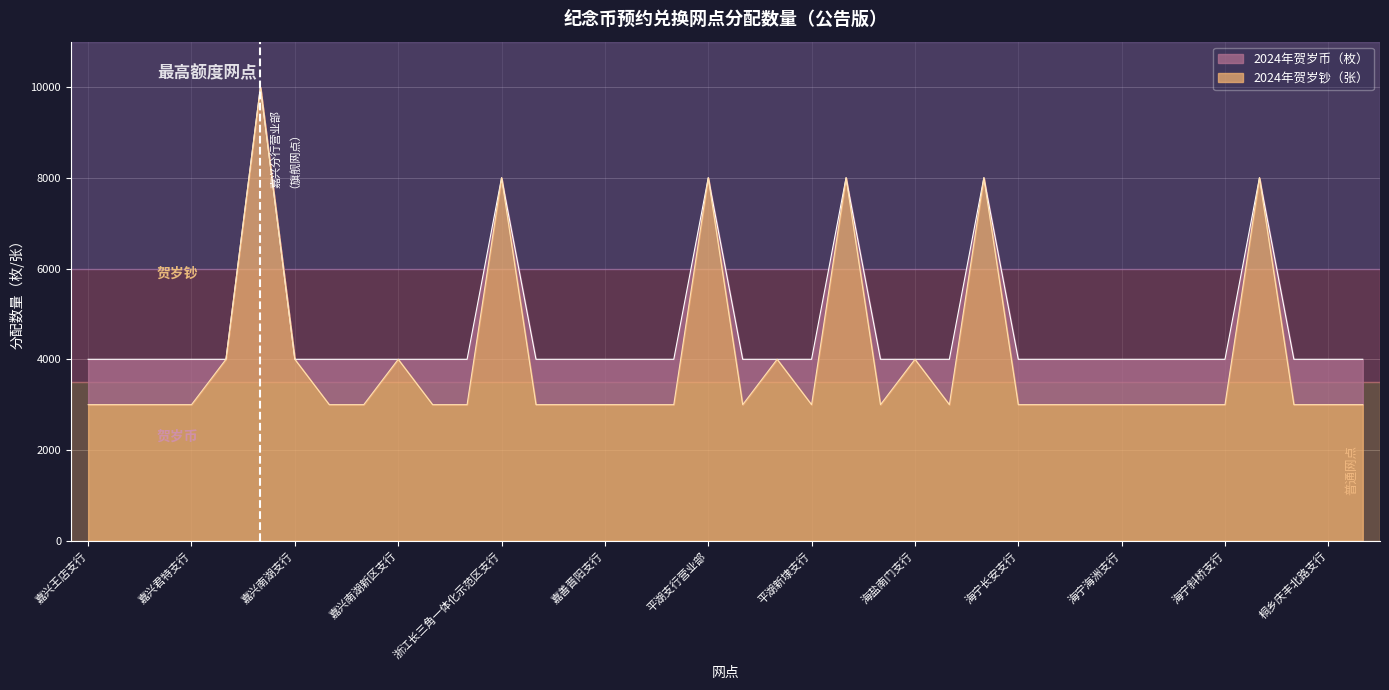

True or false: 2024年贺岁钞（张） and 2024年贺岁币（枚） cross at least once.

False